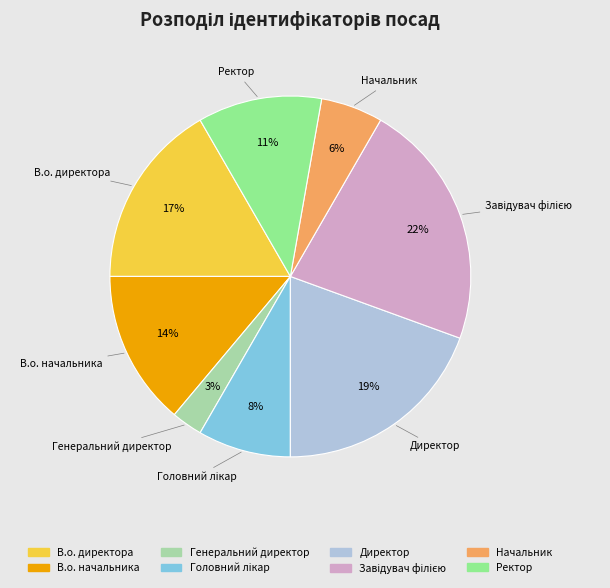

True or false: Директор accounts for 7% of the total.

False